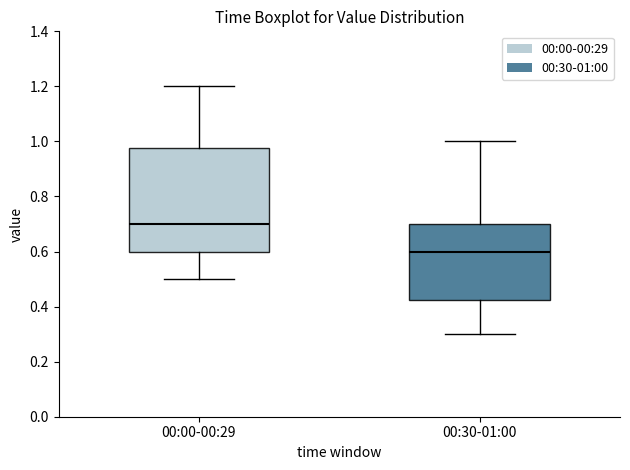

Which box's median line is the highest?

00:00-00:29